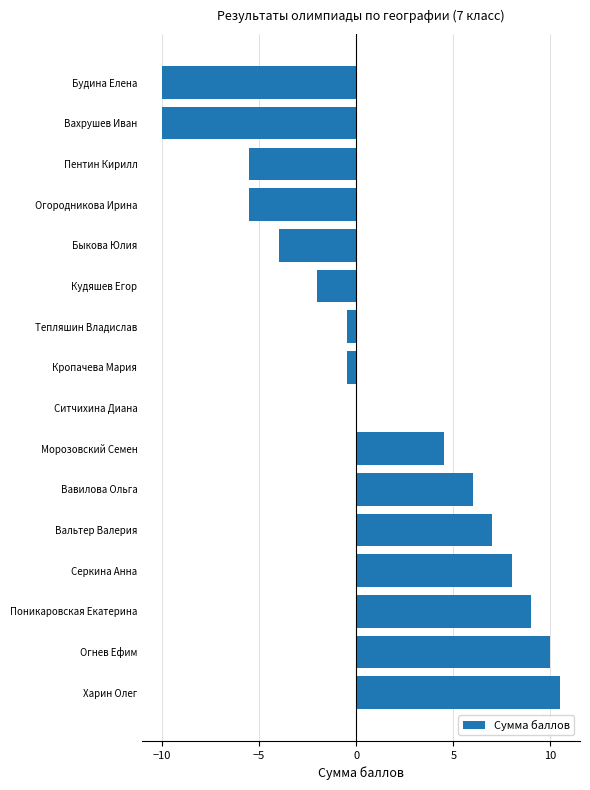

What value does the data have at Будина Елена?

-10.0